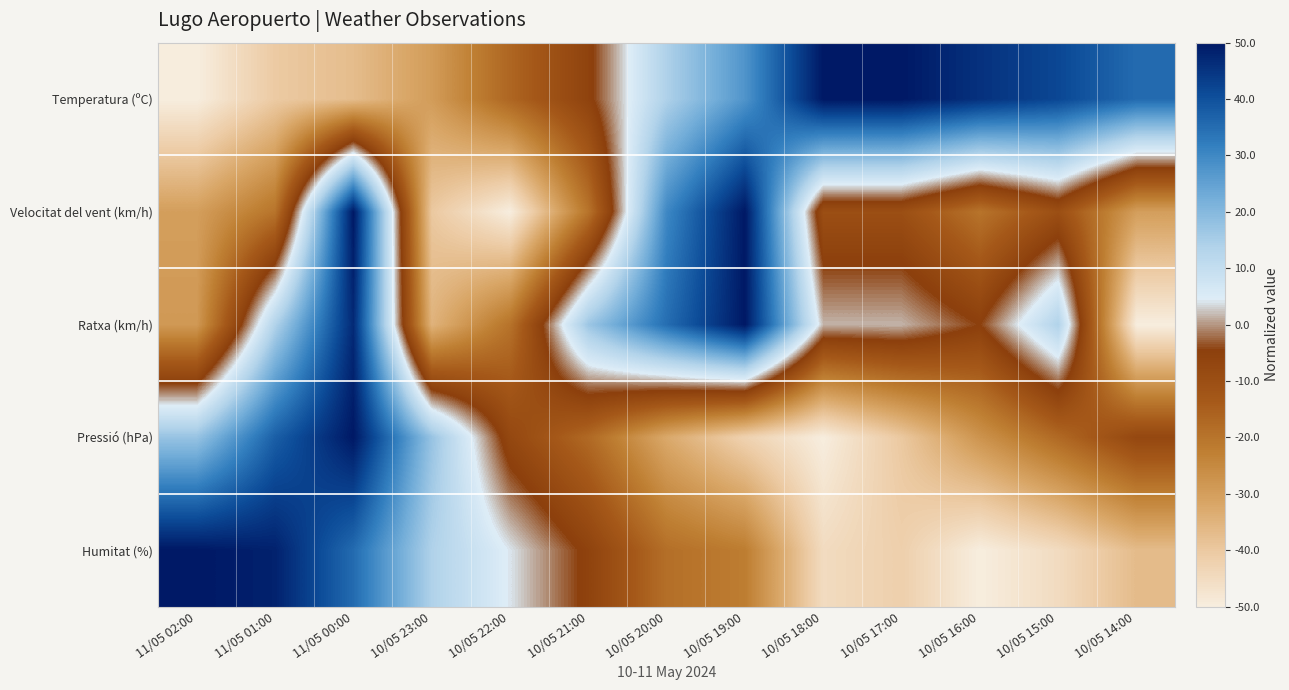

What is the maximum value shown in the chart?

50.0